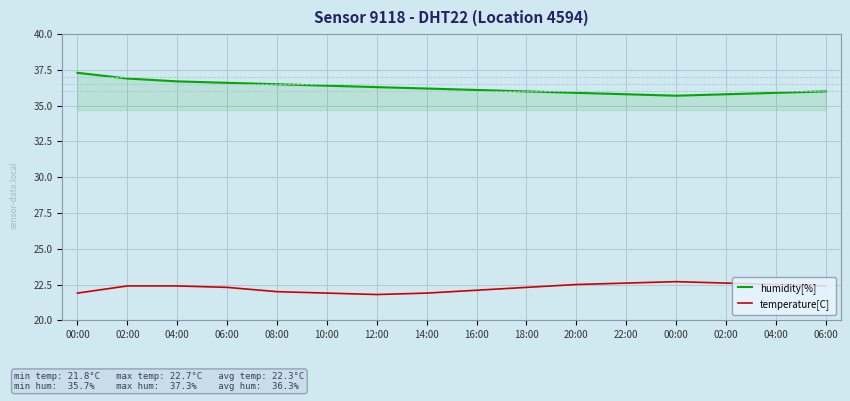

What is the maximum value for temperature[C]?

22.7